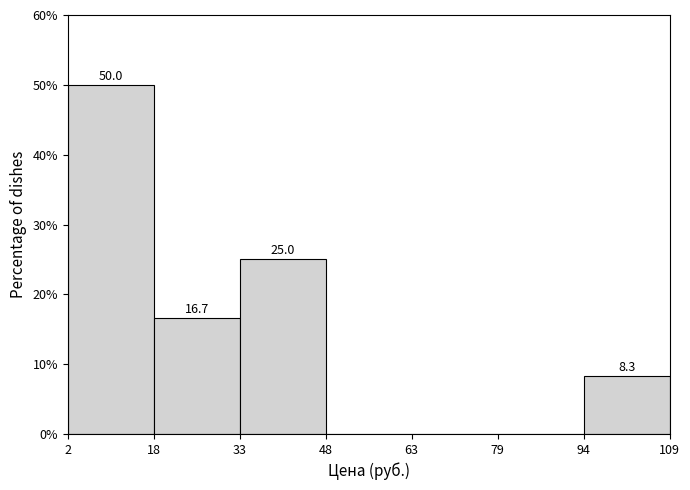

Over which range of the x-axis is the bar tallest?

2 to 18